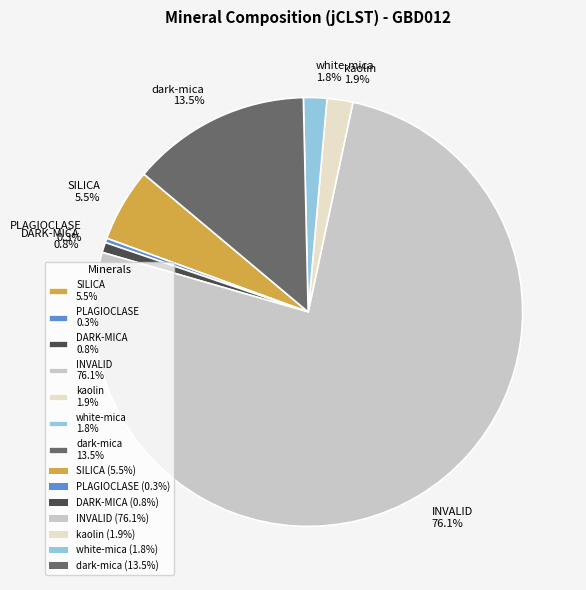

Is white-mica 1.8% the majority of the pie?

No